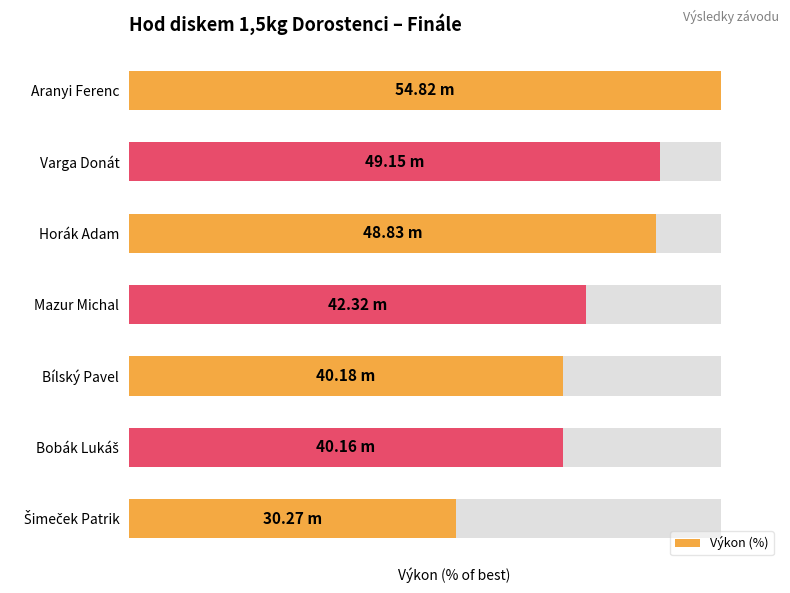

The chart shows a value of 77.2 at Mazur Michal. True or false?

True